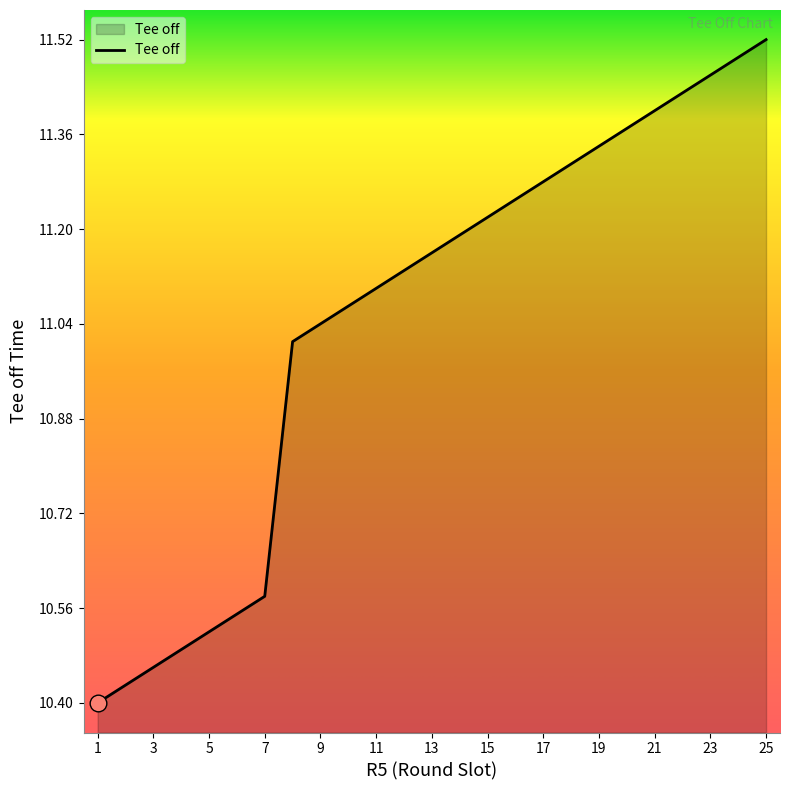

What is the difference between the maximum and minimum values?

1.1